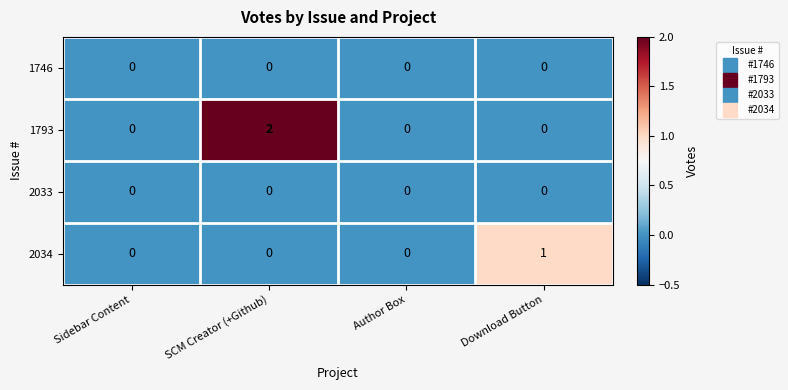

Which label corresponds to the largest value in the chart?

SCM Creator (+Github)